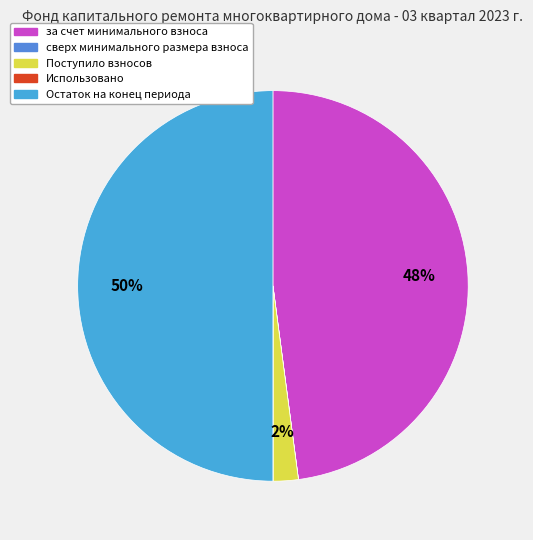

What percentage is the Остаток на конец периода slice, to the nearest percent?

50%